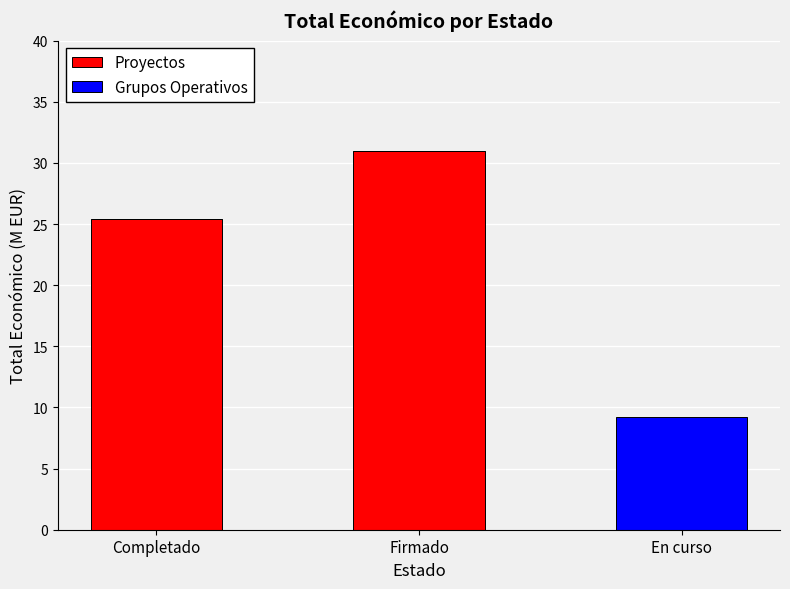

At which label does Proyectos reach its peak?

Firmado